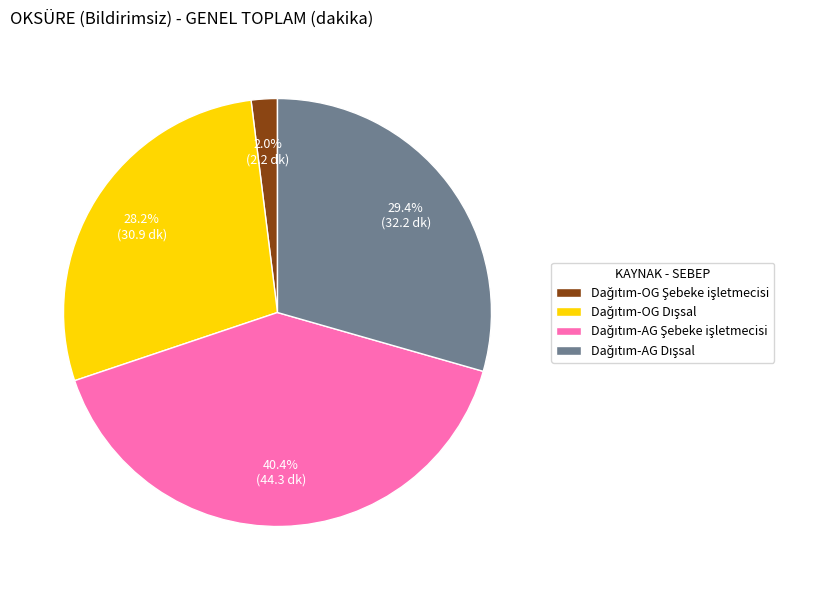

Does any single category account for the majority?

No